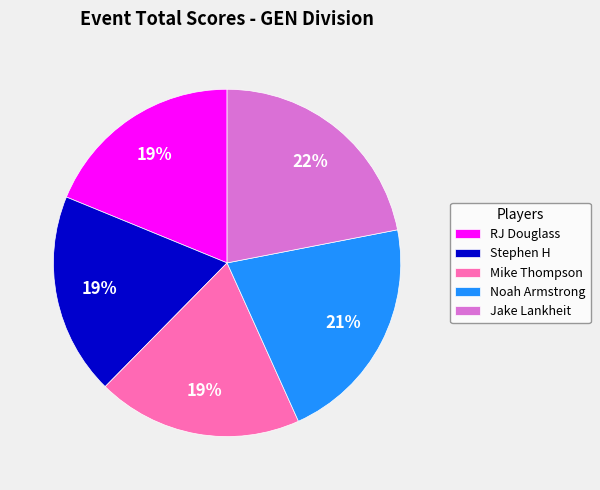

Does any single category account for the majority?

No